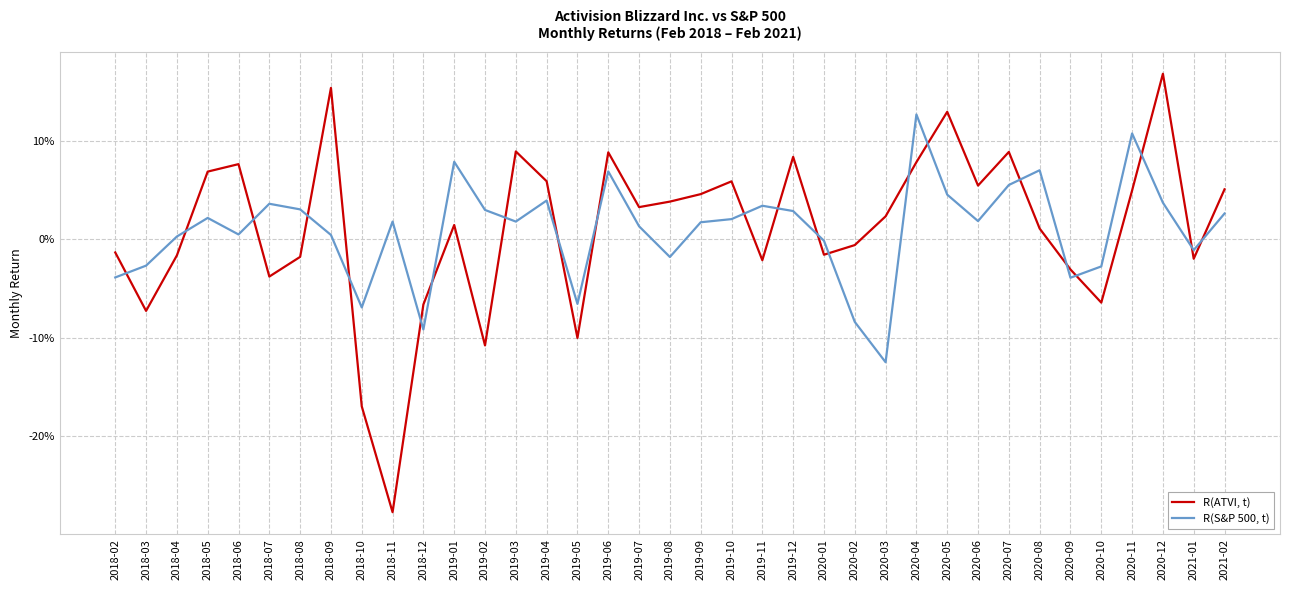

At which category does the chart reach its peak across all series?

2020-12